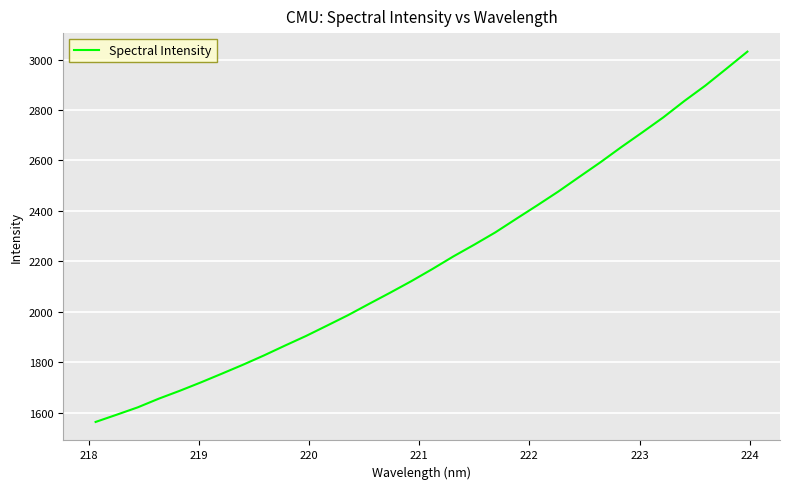

Reading left to right, list all the values displayed in this chart.

1562.7	1591.3	1620.5	1654.9	1686.3	1719.5	1754.2	1789.5	1826.5	1865.6	1903.7	1944.8	1986.3	2031.2	2075.4	2120.8	2168.9	2219.0	2265.9	2314.5	2368.6	2422.0	2476.7	2534.8	2592.5	2653.1	2711.5	2771.0	2835.9	2897.0	2963.8	3031.5